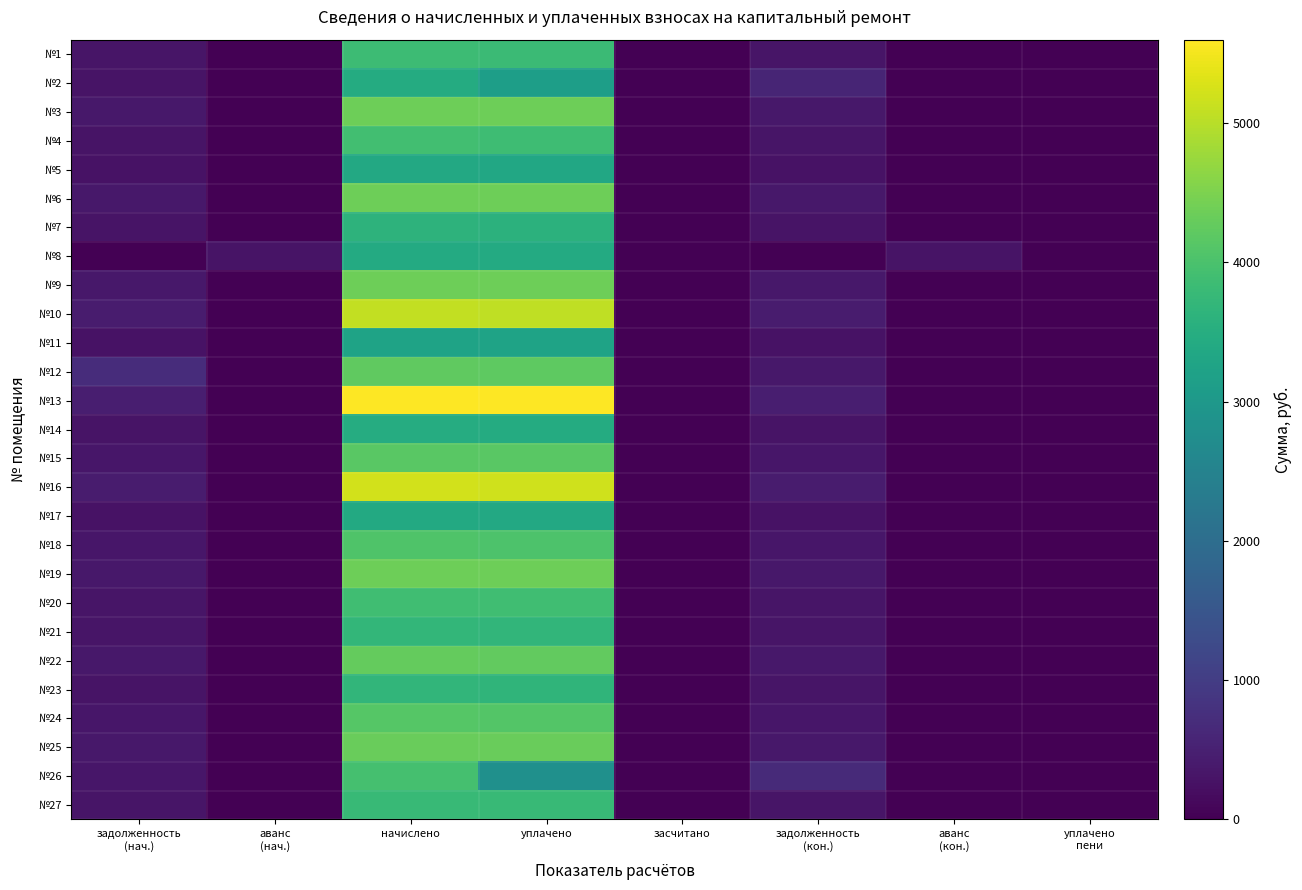

Which series changed the most between уплачено and засчитано?

№13